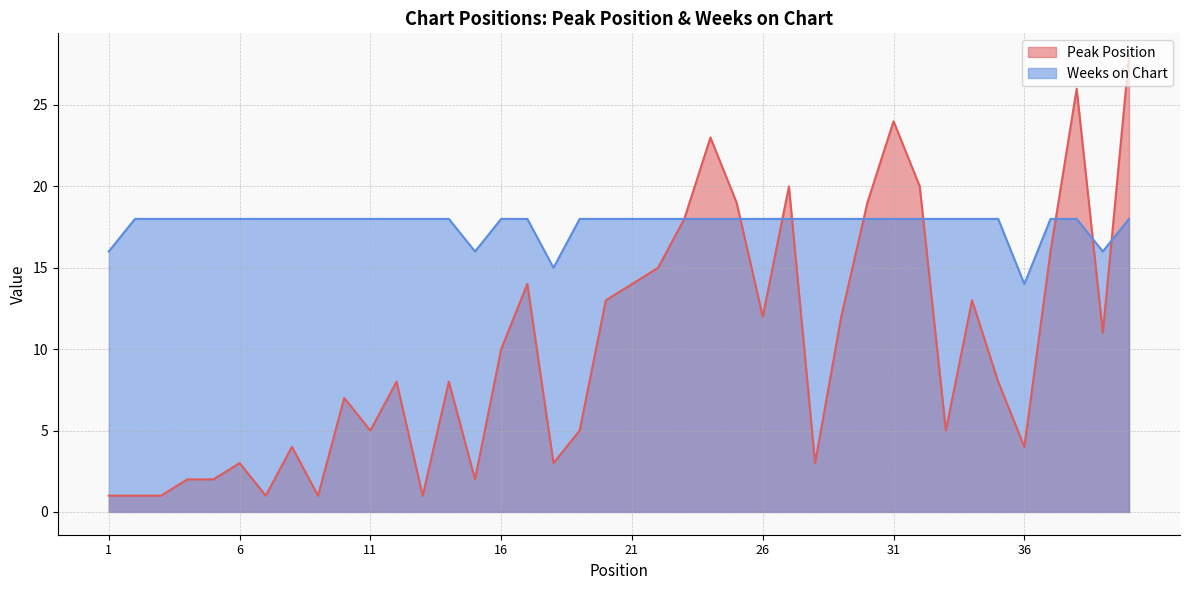

True or false: Peak Position has more than 2 points higher than both neighbors.

True